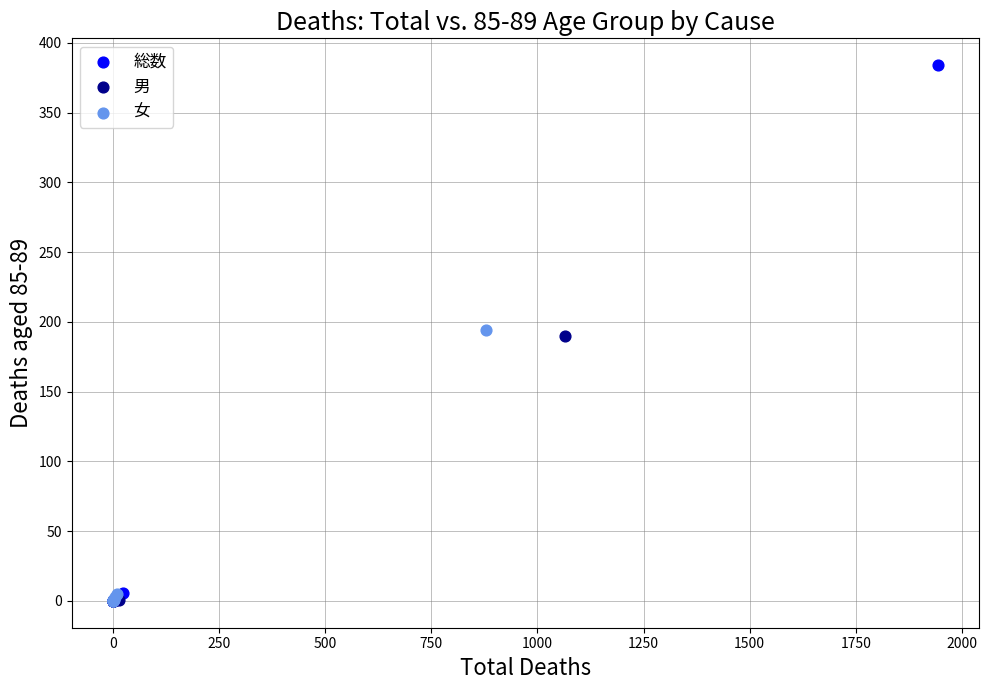

Which series has the widest spread of Y values?

総数